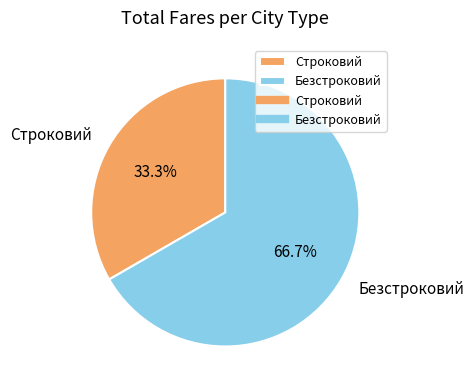

What percentage is the Безстроковий slice, to the nearest percent?

67%